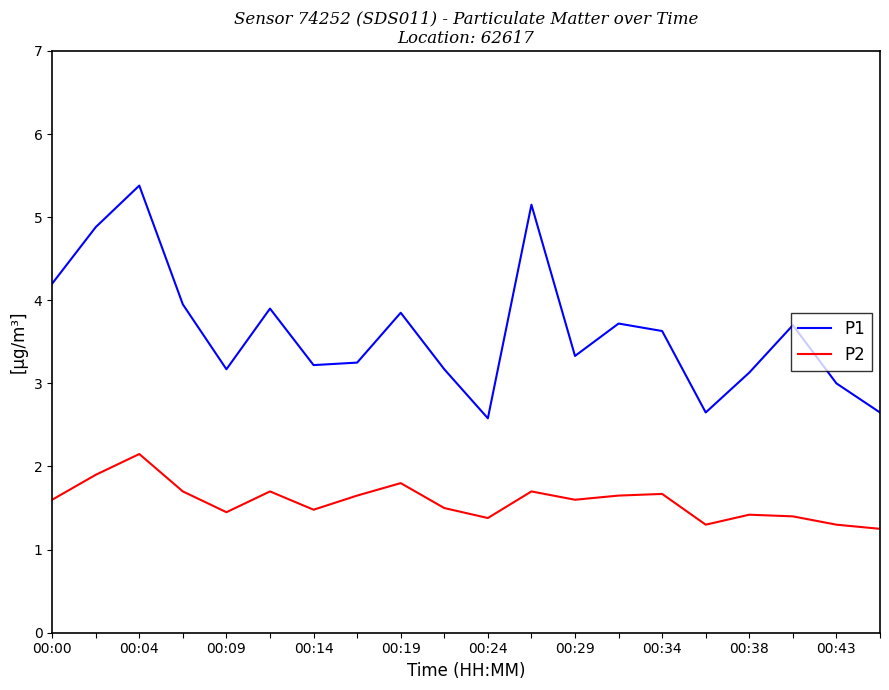

Which series has the largest range (max minus min)?

P1